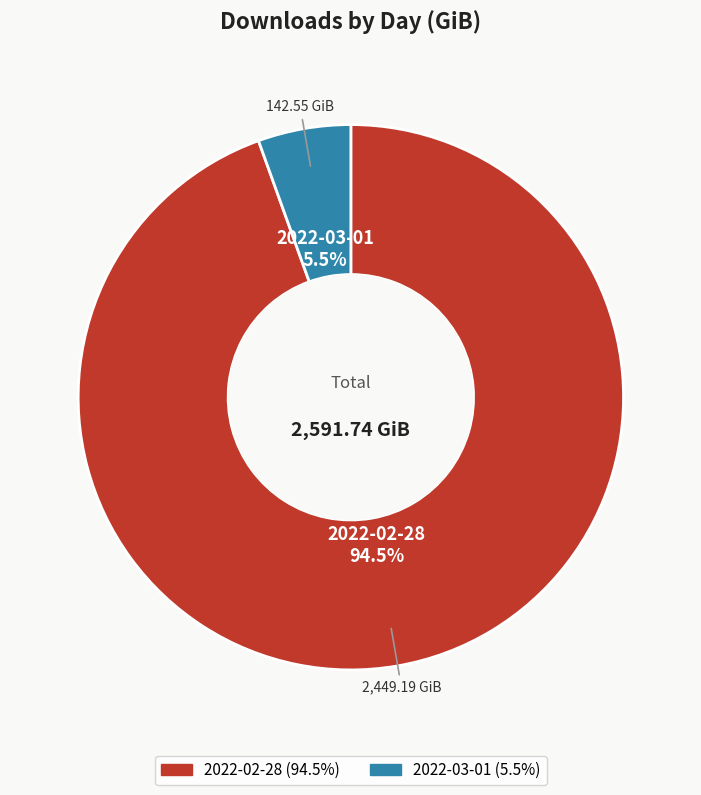

Which slice represents more than half of the pie?

2022-02-28